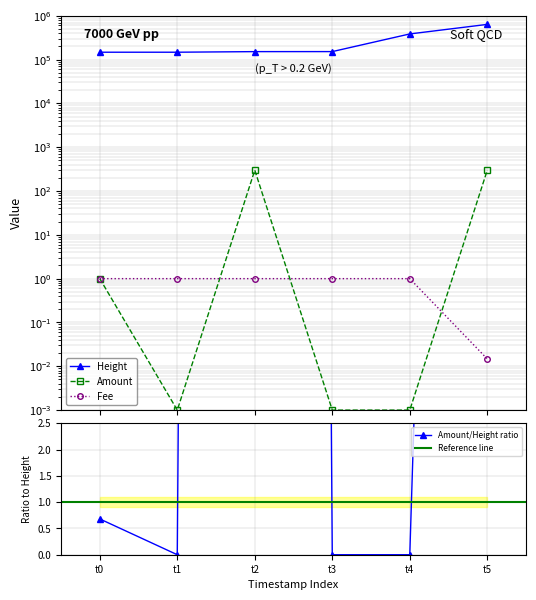

Is it true that Fee equals 1.0 at t4?

True